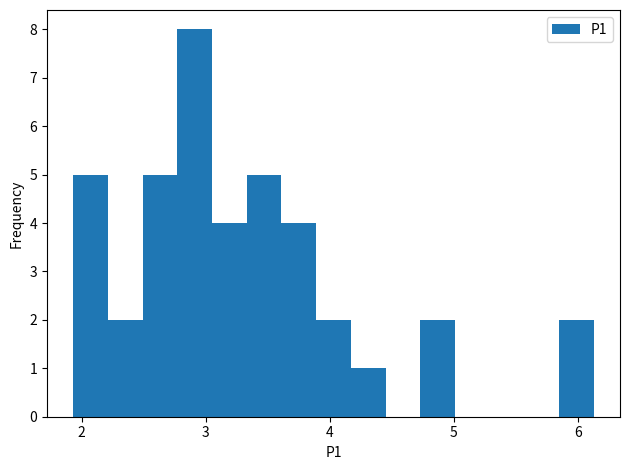

Around what value on the x-axis is the tallest bar? Give the approximate position of its centre, as read against the axis.

2.9